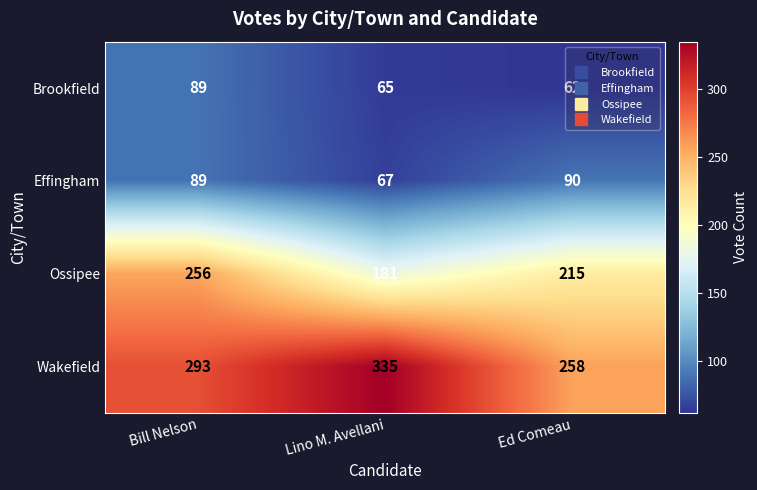

How many Ossipee values are between 181 and 256?

3